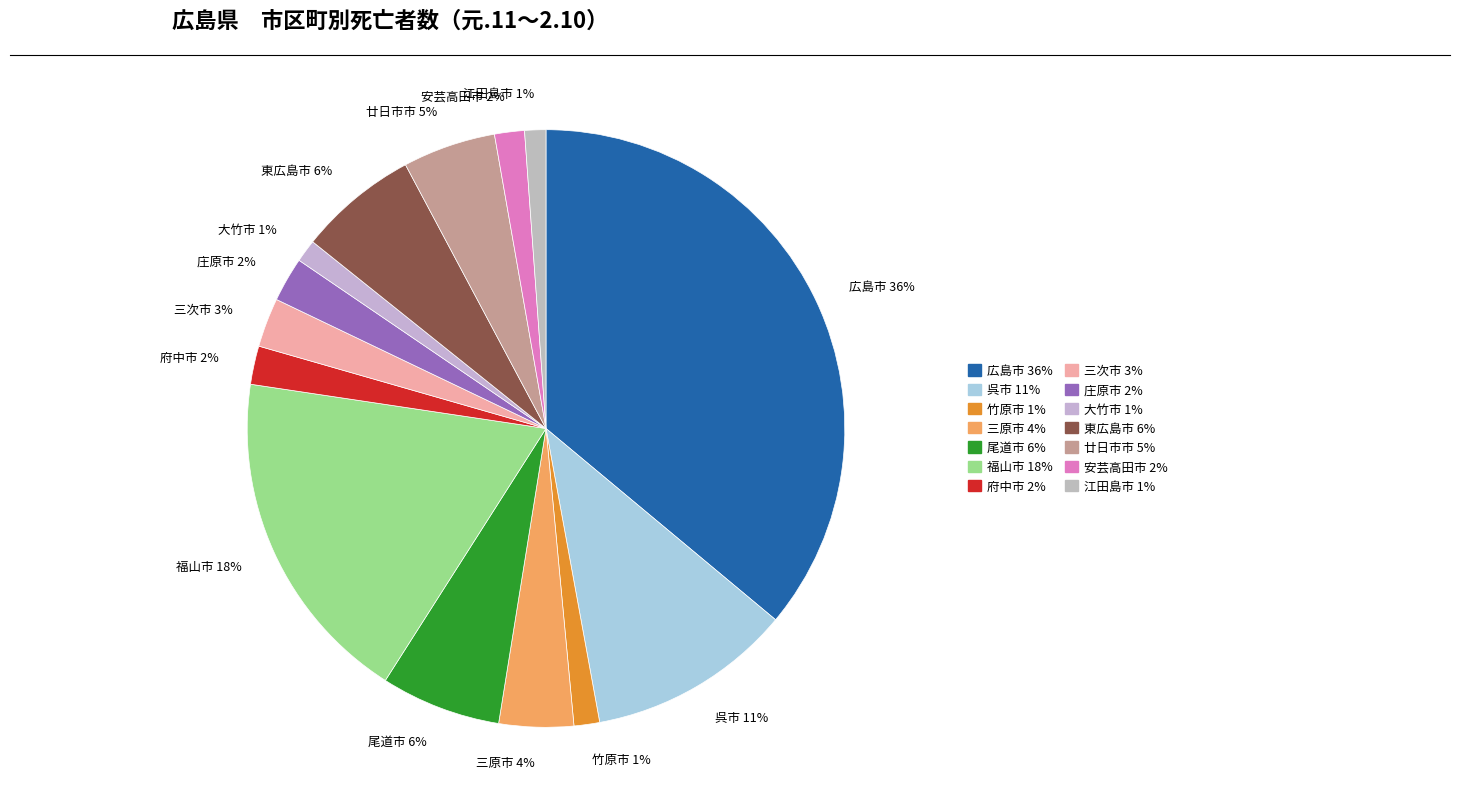

Is the sum of 府中市 2% and 竹原市 1% greater than half?

No